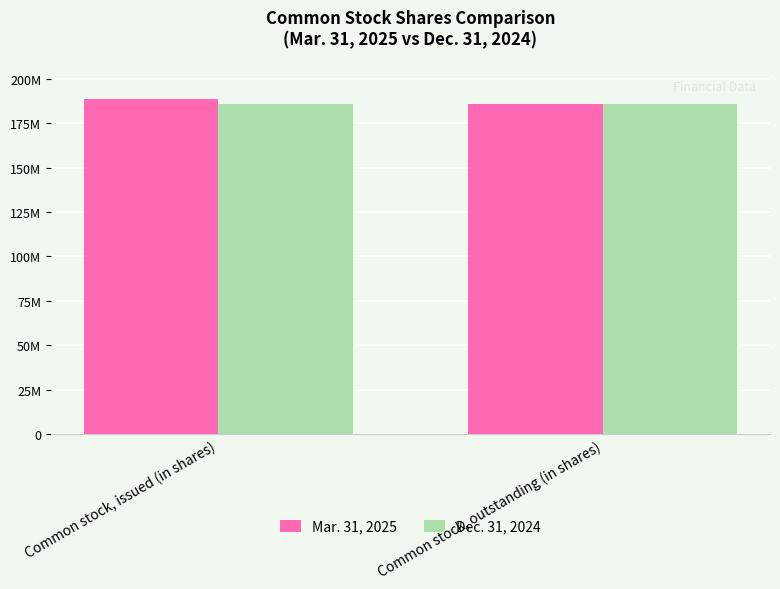

What is the minimum value shown in the chart?

185616438